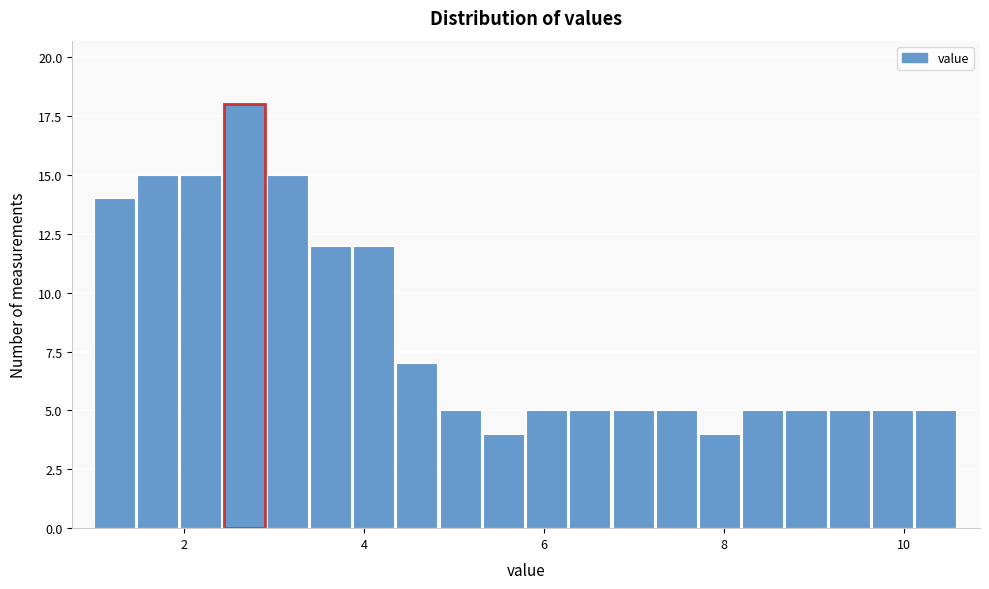

Read against the x-axis, roughly where is the centre of the tallest bar?

2.6